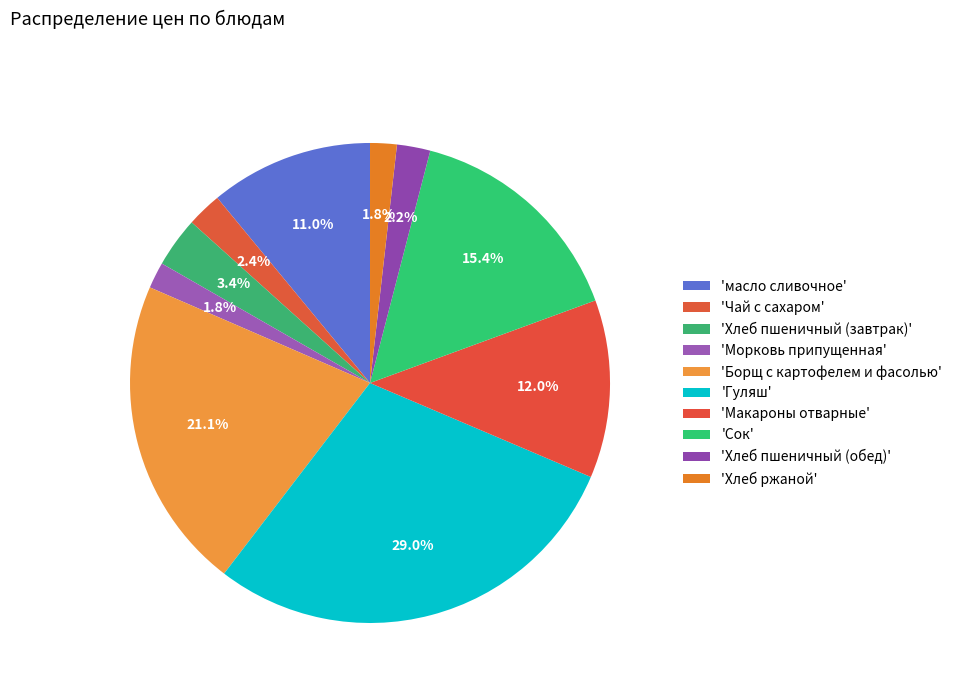

How many segments does this pie chart have?

10